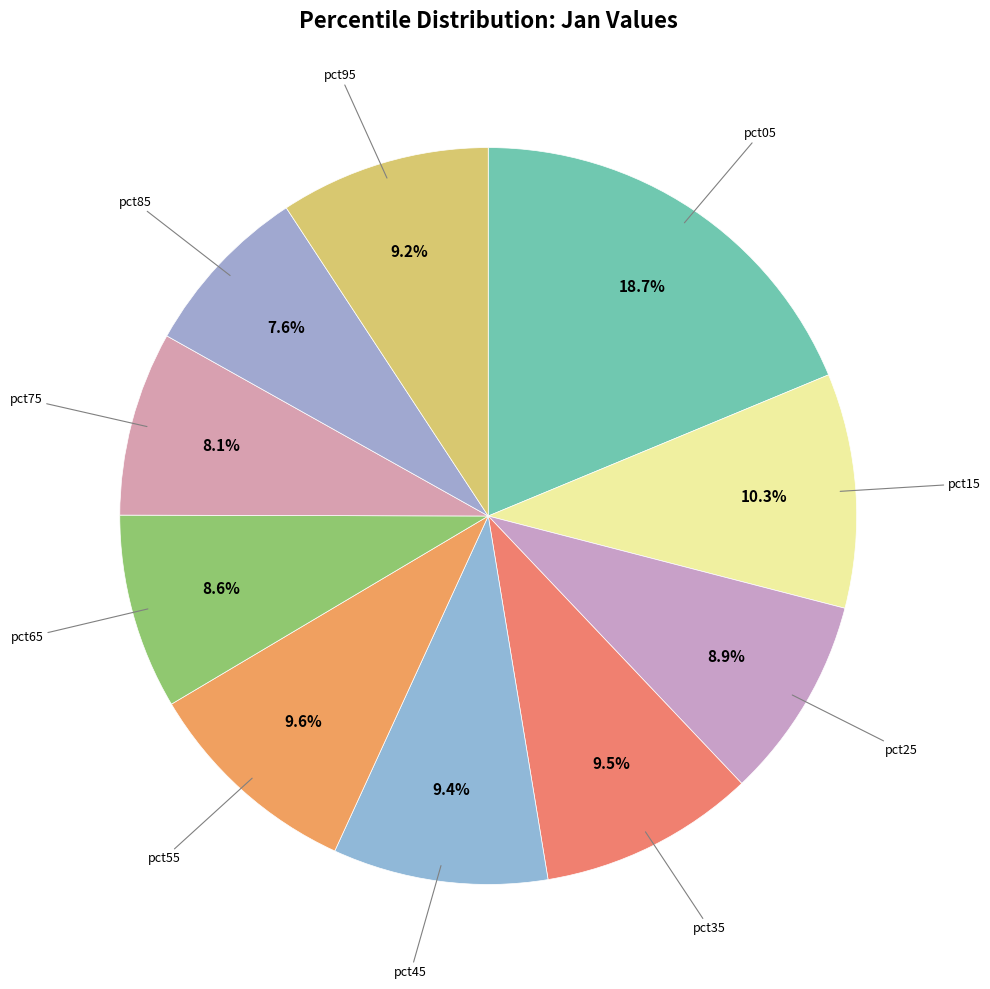

How many segments does this pie chart have?

10